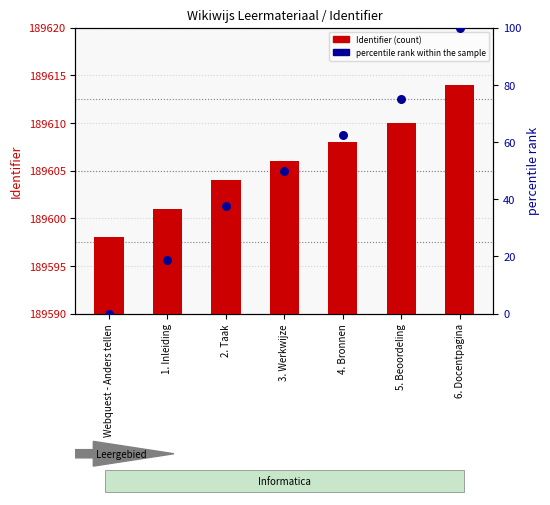

Which series contains the lowest Y value?

rank within sample